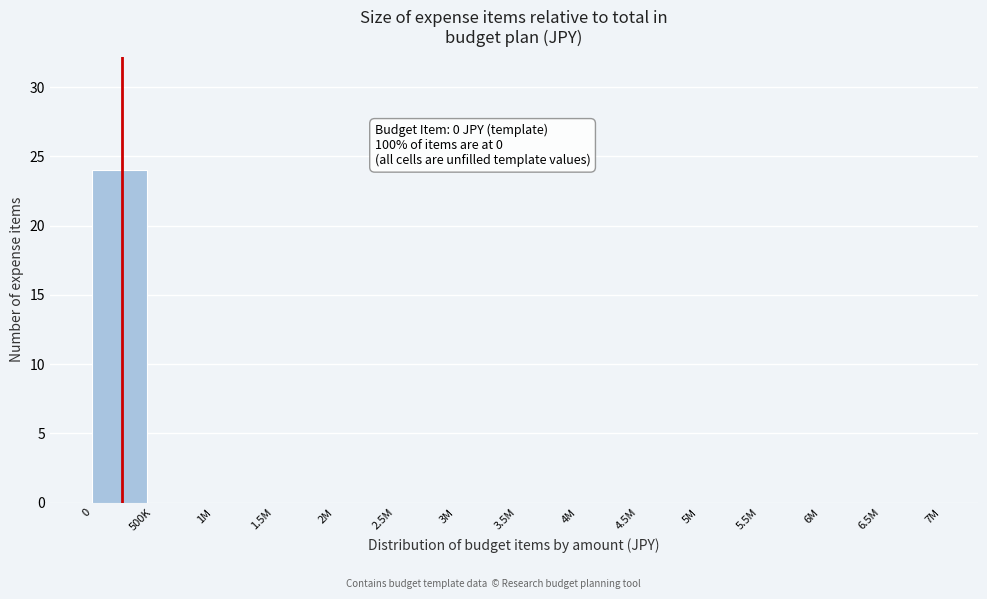

Reading left to right, what are all the values shown in this chart?

0=24	500K=0	1M=0	1.5M=0	2M=0	2.5M=0	3M=0	3.5M=0	4M=0	4.5M=0	5M=0	5.5M=0	6M=0	6.5M=0